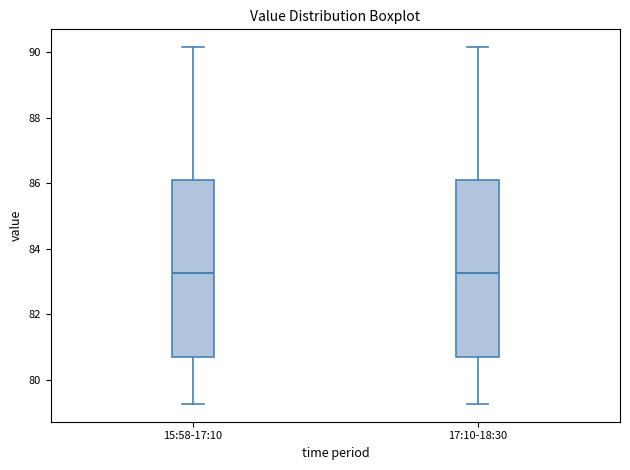

Where does the upper whisker of the box for 17:10-18:30 end on the y-axis? The values are not printed on the chart, so give them approximately, as read against the axis.

90.2